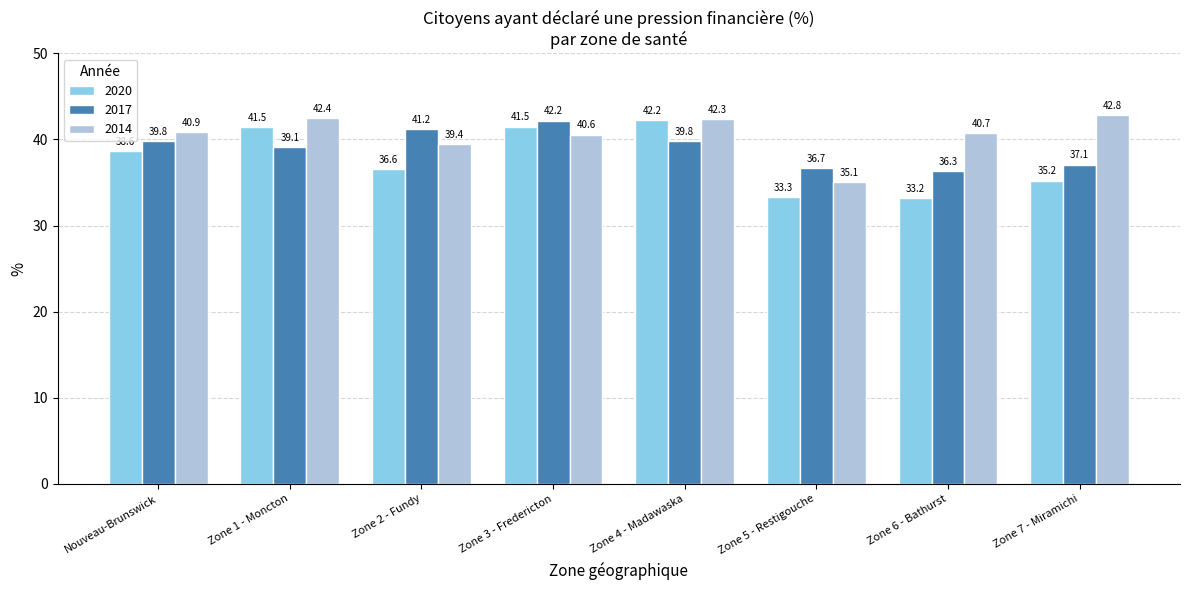

Is it true that 2020 equals 19.0 at Zone 1 - Moncton?

False